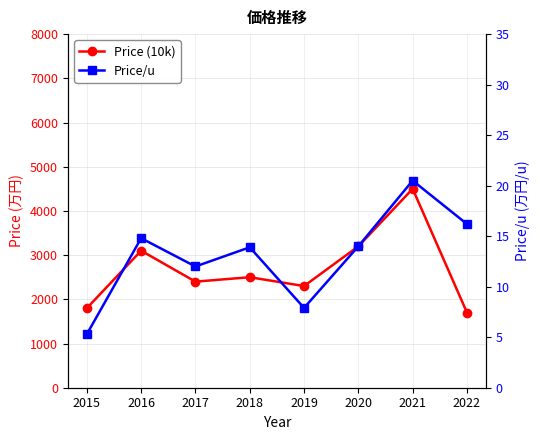

List the series in order of their overall mean, lowest first.

Price/u, Price (10k)